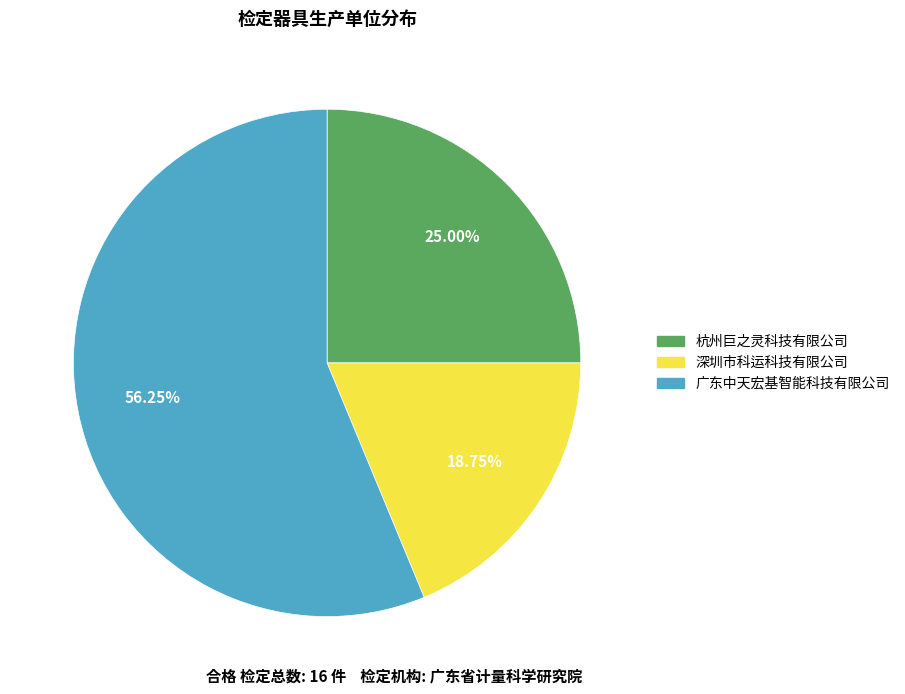

Is the sum of 广东中天宏基智能科技有限公司 and 杭州巨之灵科技有限公司 greater than half?

Yes